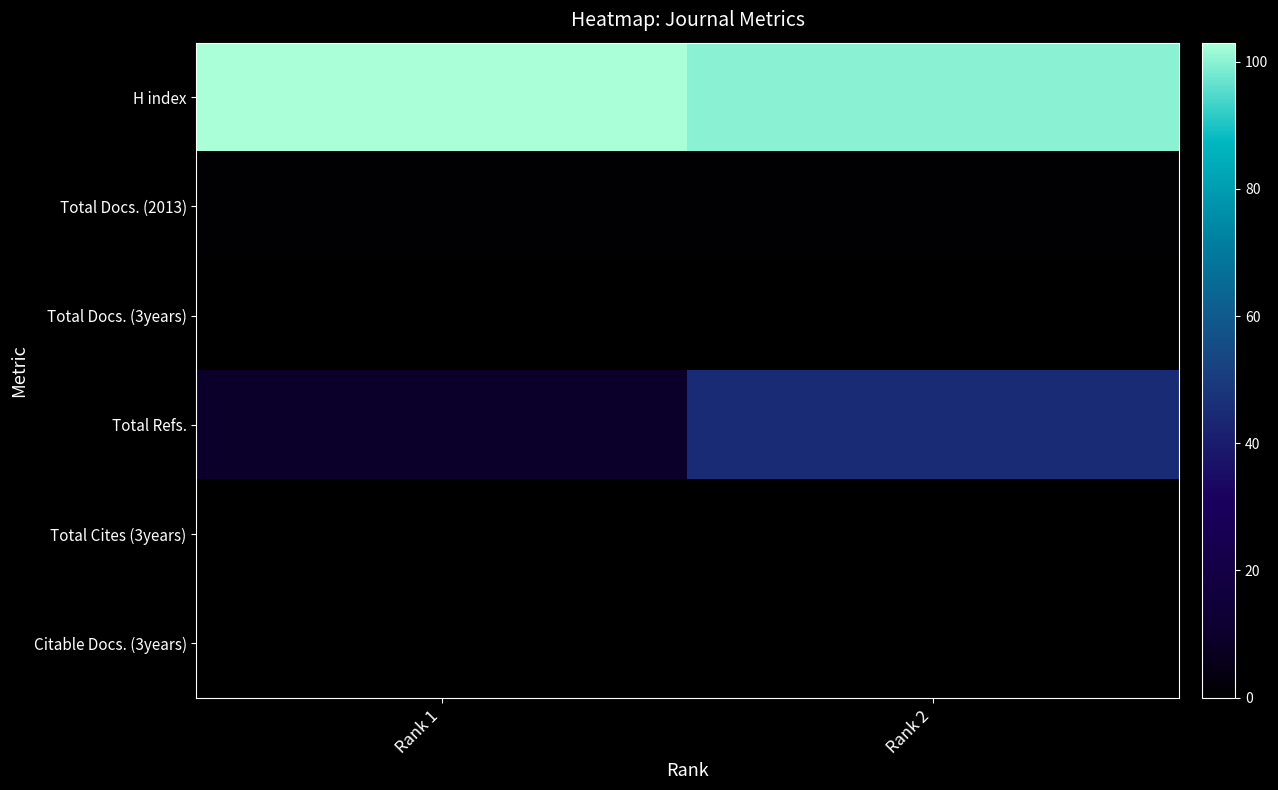

List the series in order of their peak value, highest first.

H index, Total Refs., Total Docs. (2013), Total Docs. (3years), Total Cites (3years), Citable Docs. (3years)